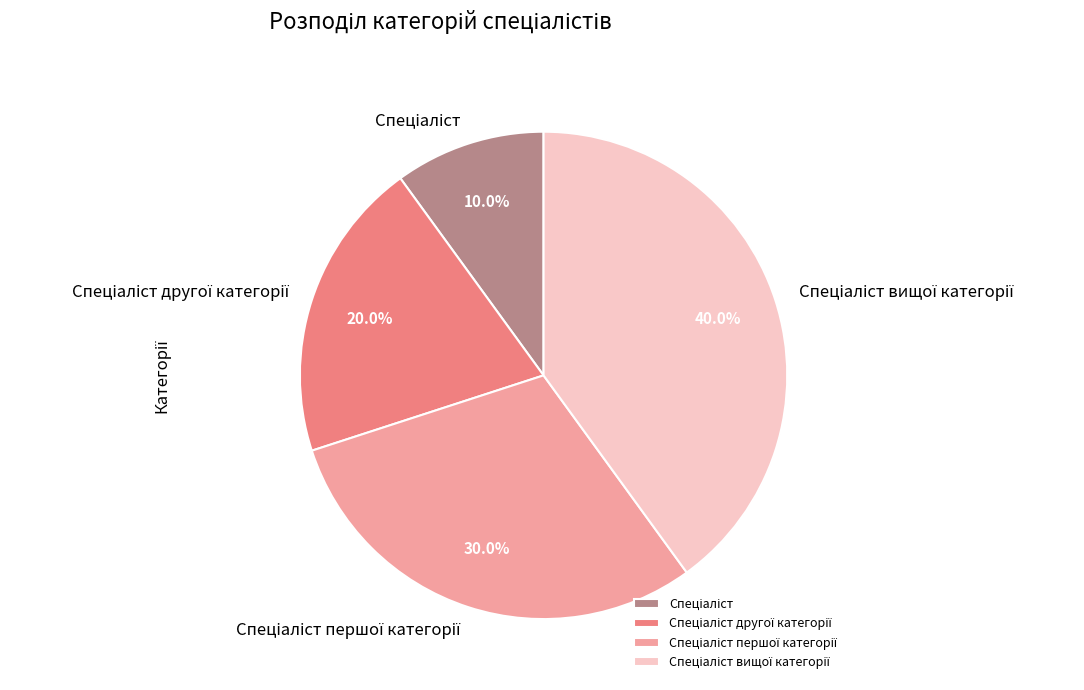

Is there any slice that represents more than half of the pie?

No